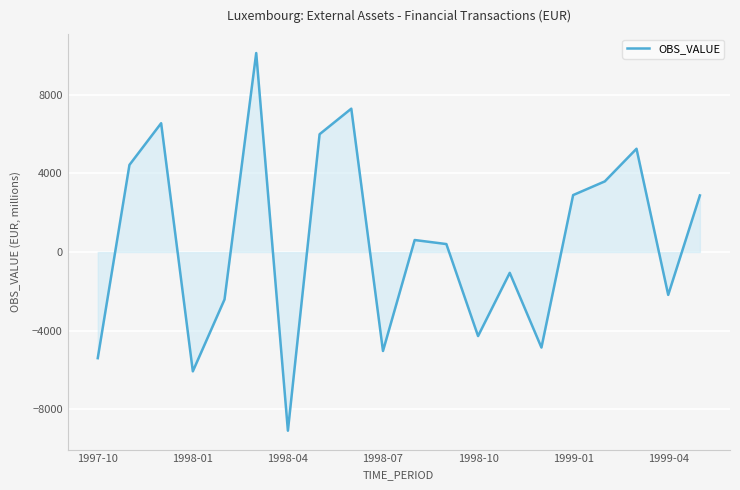

How many negative values are there?

9